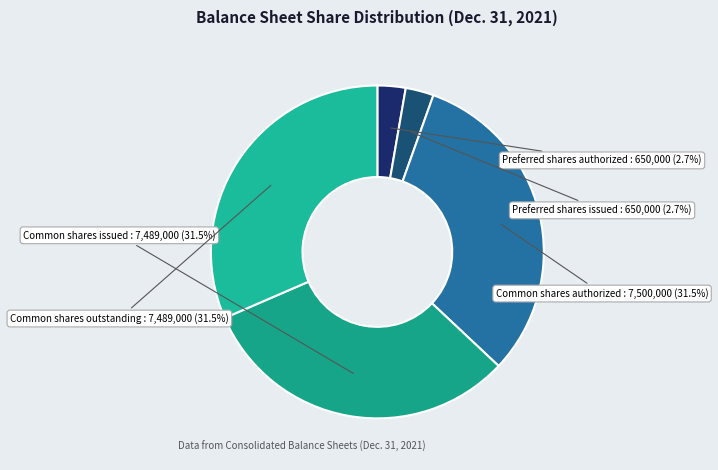

Is there any slice that represents more than half of the pie?

No